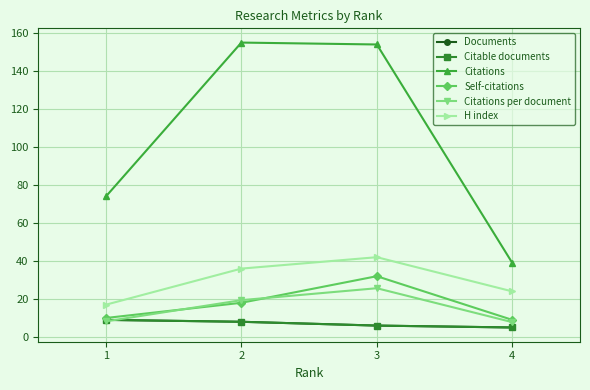

True or false: H index and Citable documents intersect in this chart.

False